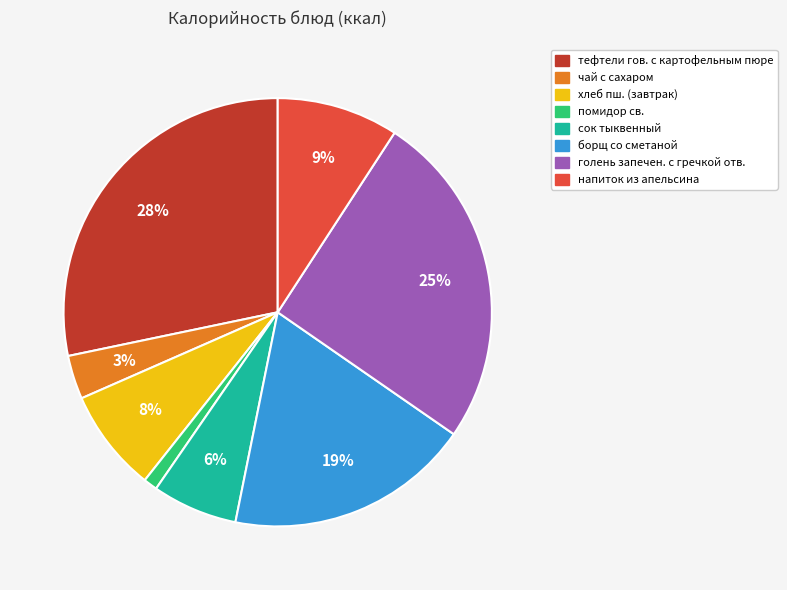

What percentage is the борщ со сметаной slice, to the nearest percent?

19%